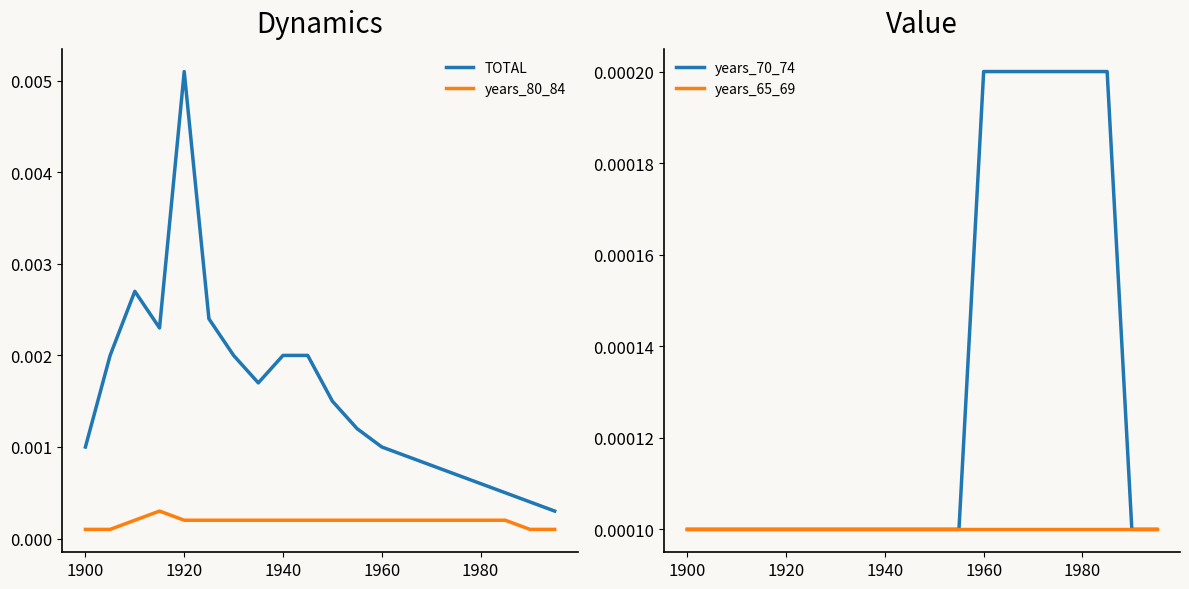

Which series has the largest total across all categories?

TOTAL